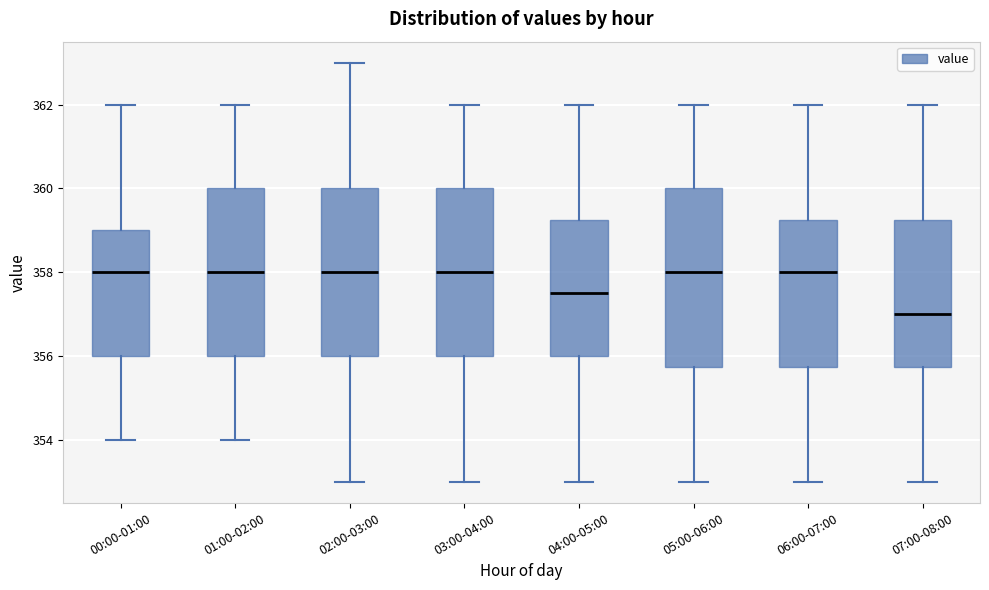

Which box is the tallest, from its lower edge to its upper edge?

05:00-06:00